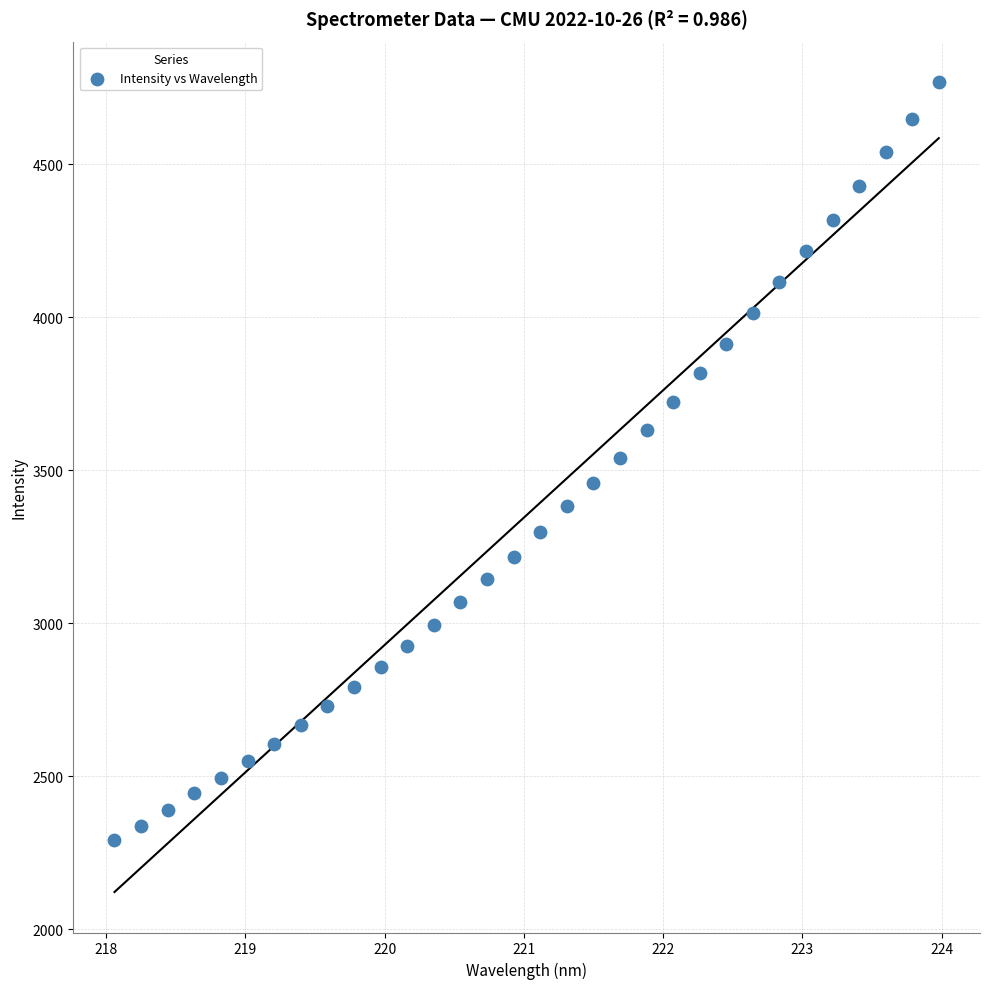

What is the range of Y values (max minus min)?

2476.7